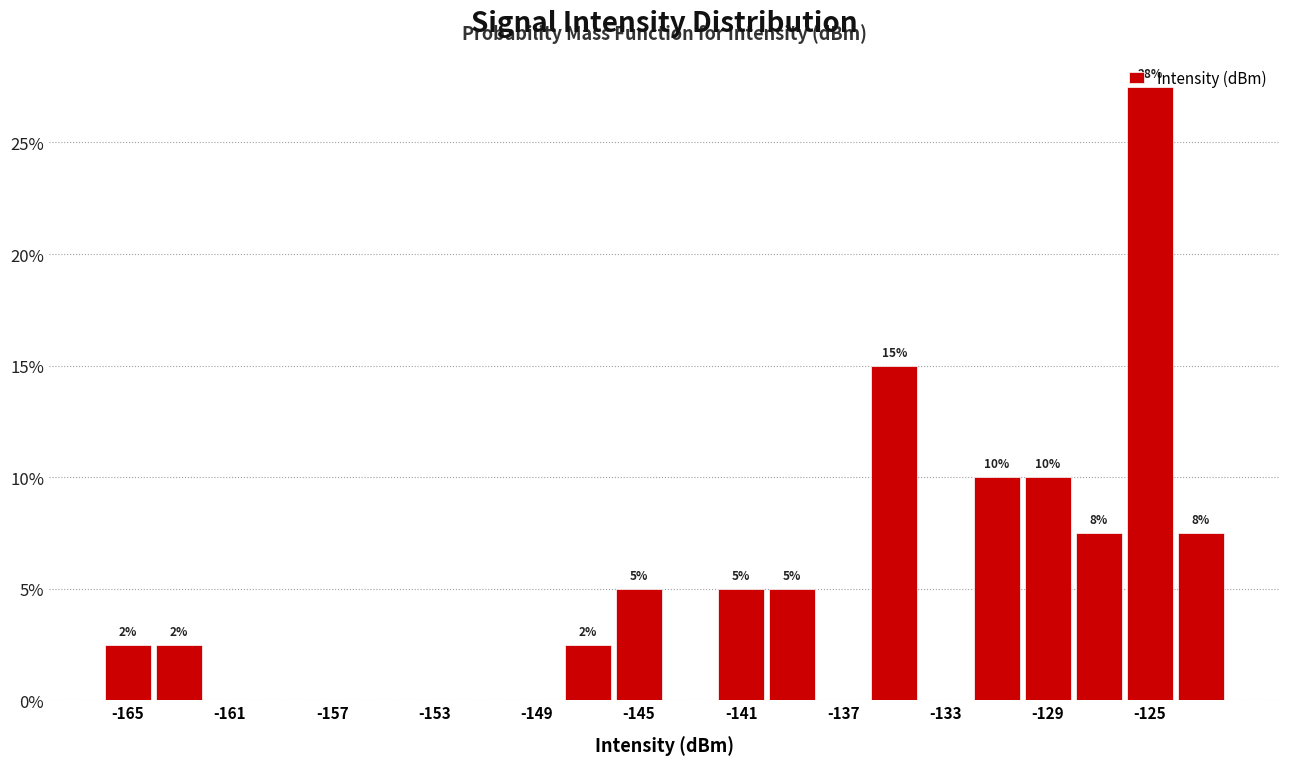

Which range on the x-axis has the tallest bar?

-126 to -124